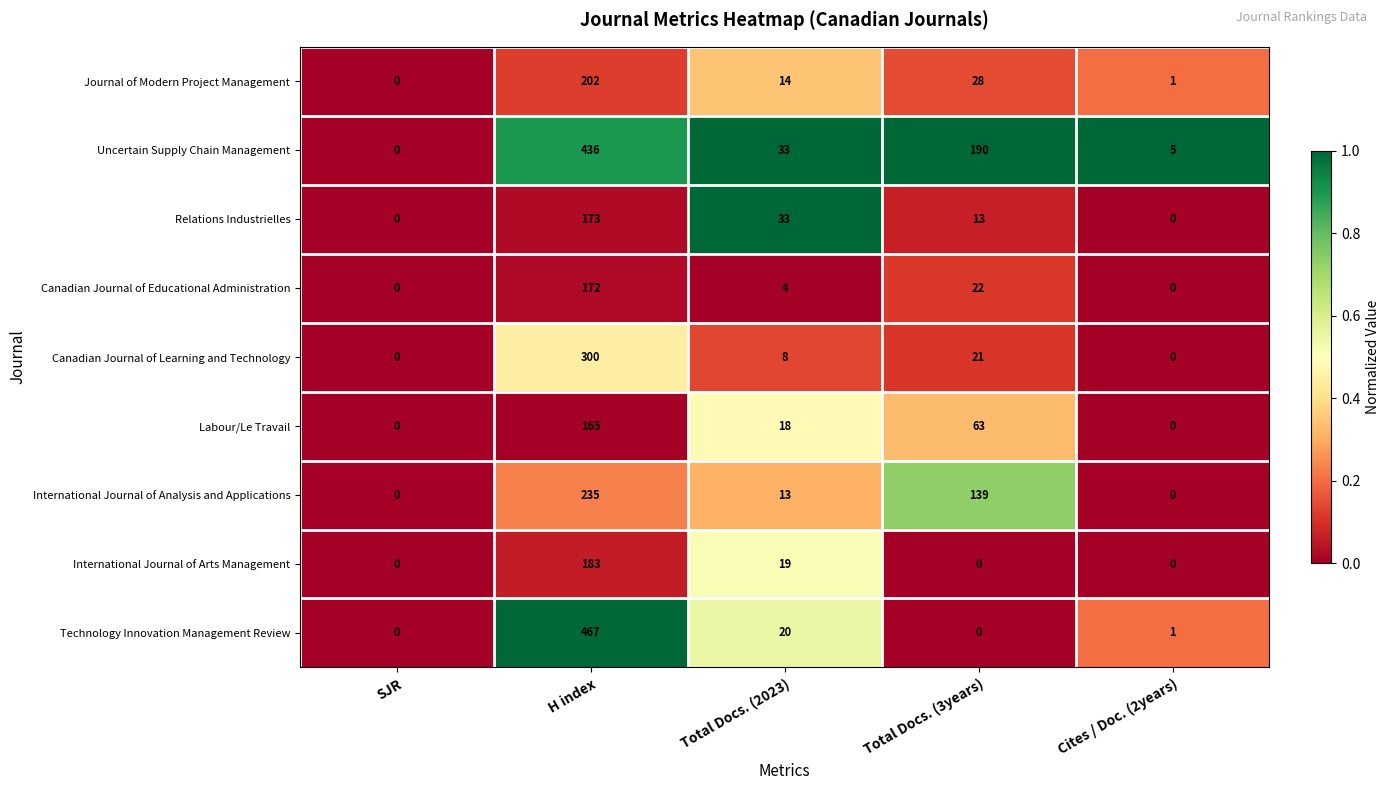

List the series in order of their peak value, highest first.

Technology Innovation Management Review, Uncertain Supply Chain Management, Canadian Journal of Learning and Technology, International Journal of Analysis and Applications, Journal of Modern Project Management, International Journal of Arts Management, Relations Industrielles, Canadian Journal of Educational Administration, Labour/Le Travail